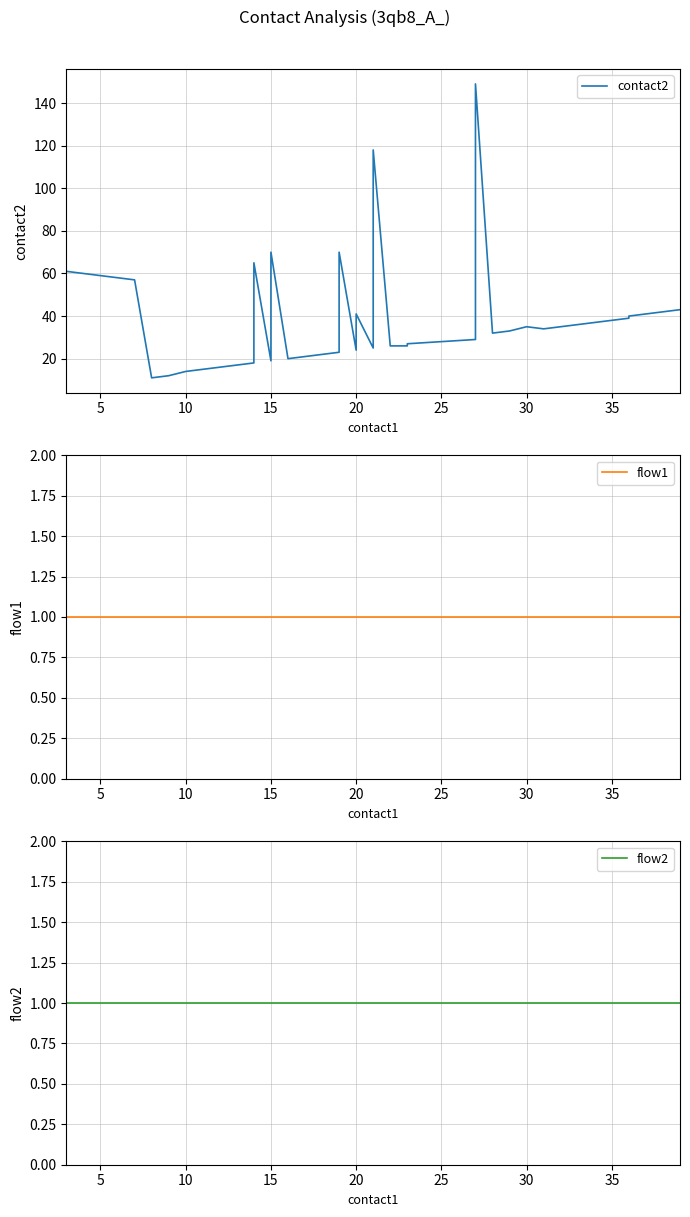

Which series changed the most between 27 and 30?

contact2